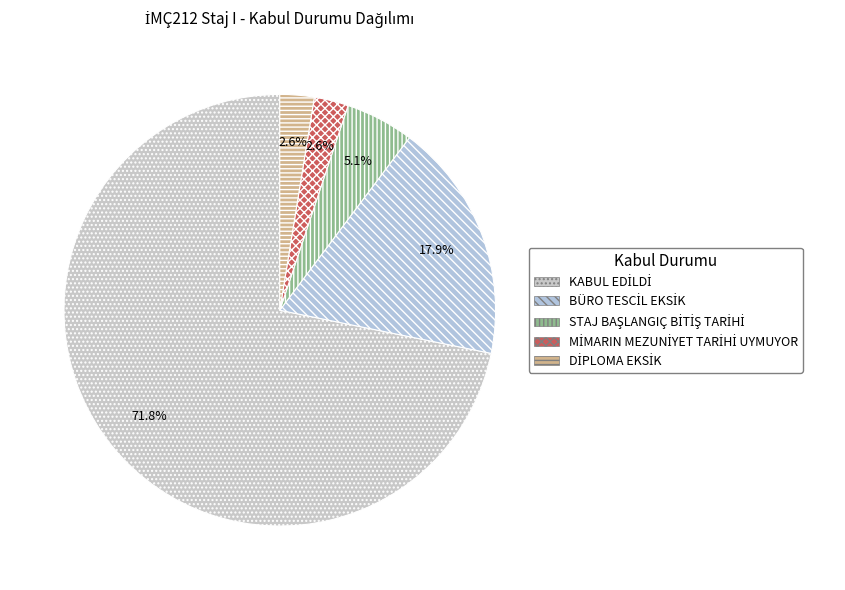

How many slices are in this pie chart?

5